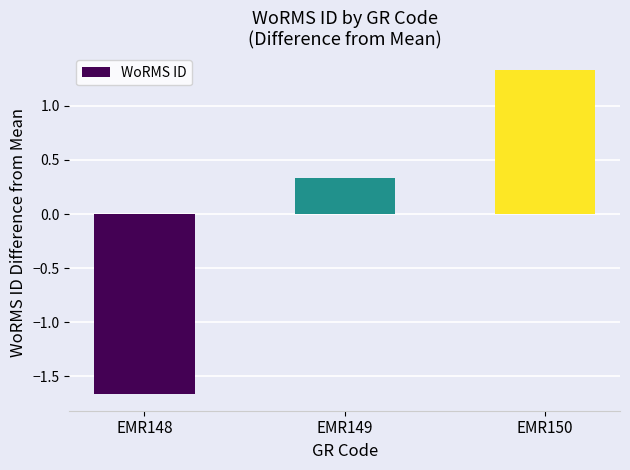

Rank the categories by value from lowest to highest.

EMR148, EMR149, EMR150